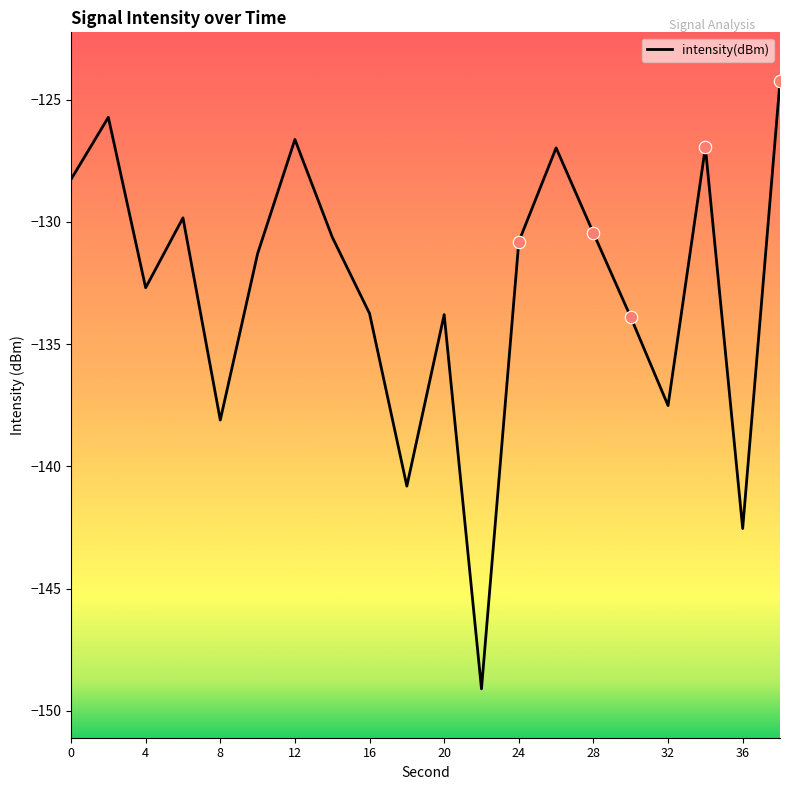

What is the minimum value shown in the chart?

-149.1